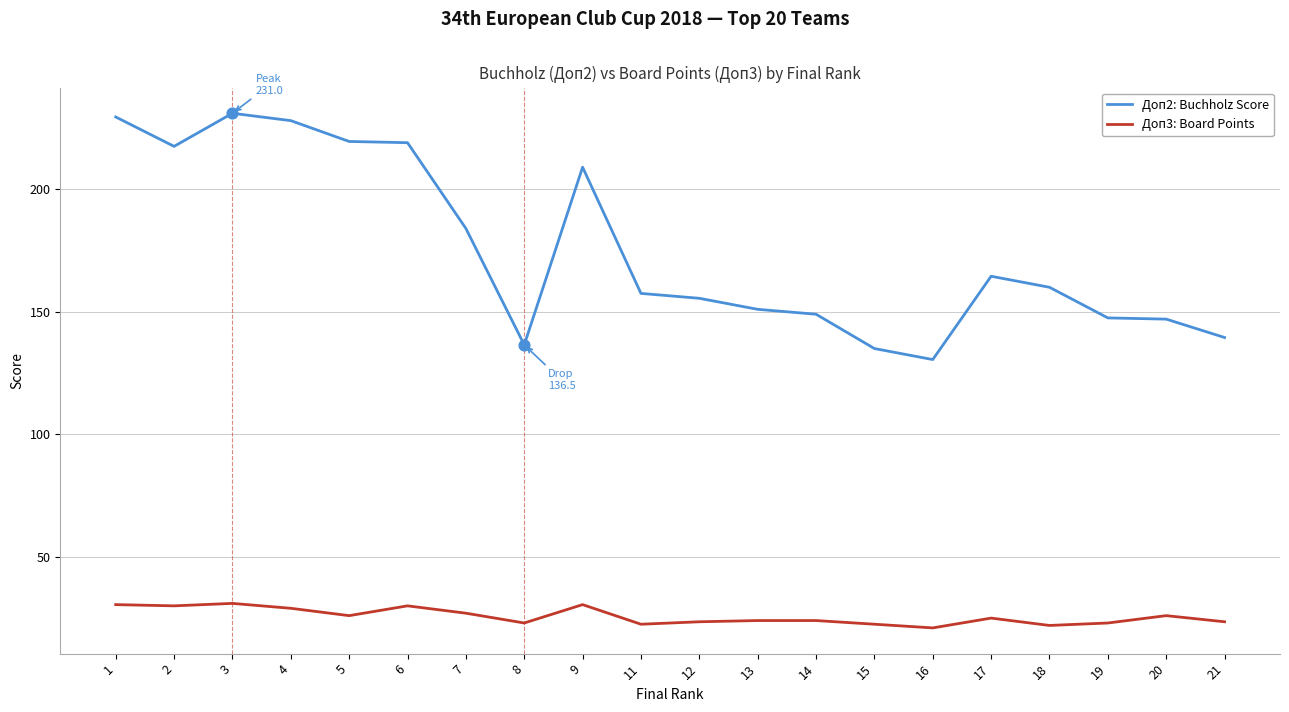

Which series has the largest total across all categories?

Доп2: Buchholz Score